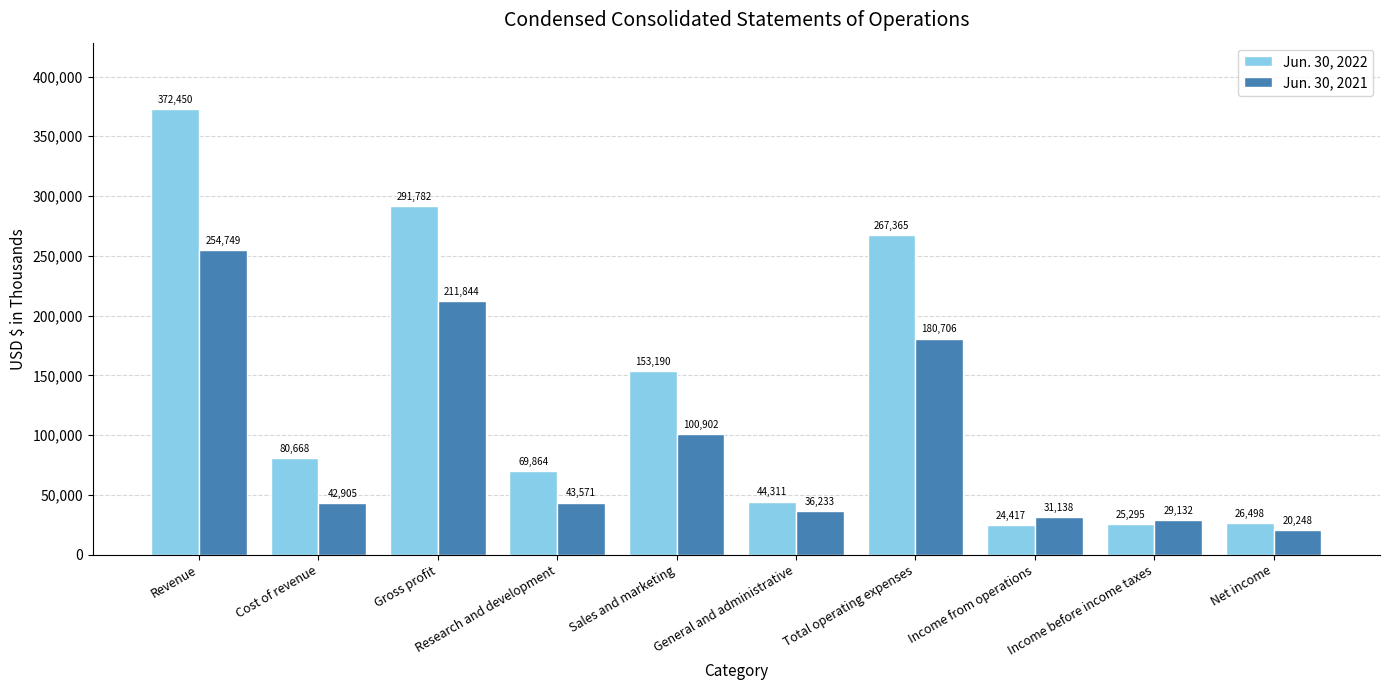

Rank the series by their average value, from lowest to highest.

Jun. 30, 2021, Jun. 30, 2022